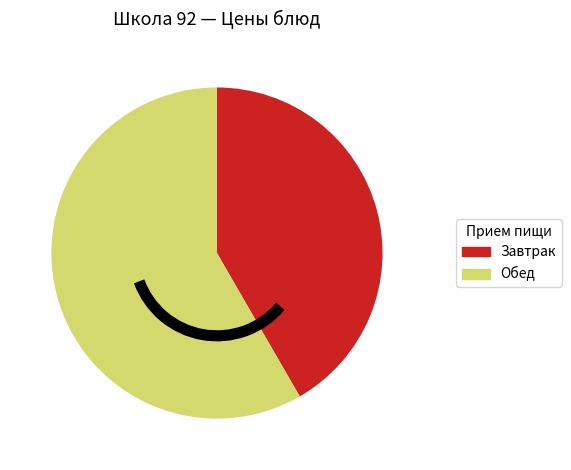

Is there a majority slice in this chart?

Yes